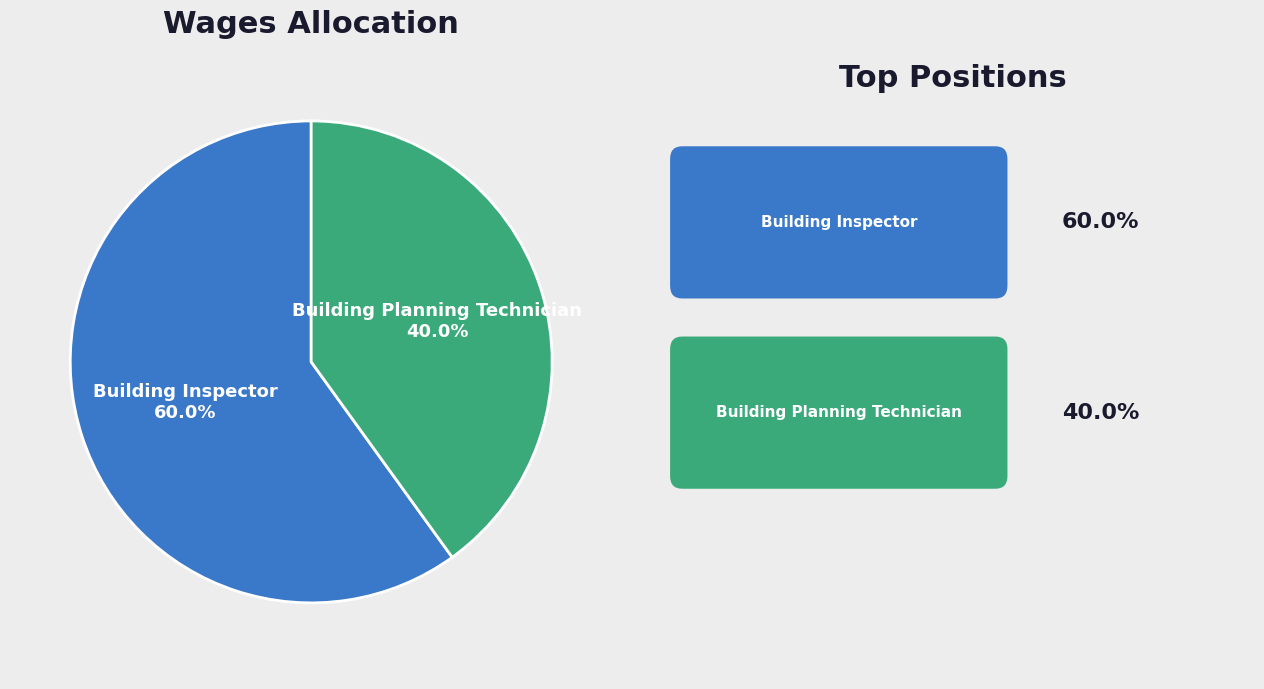

Does any single category account for the majority?

Yes